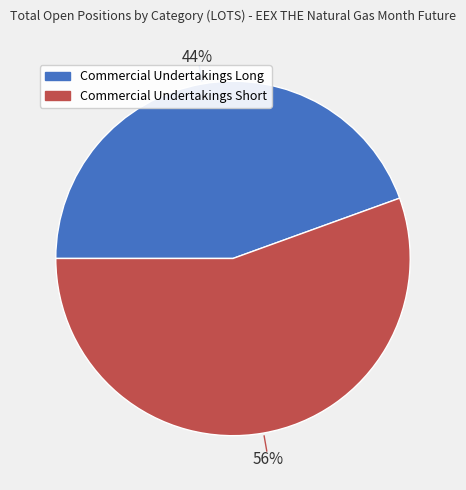

Which slice is the largest?

Commercial Undertakings Short